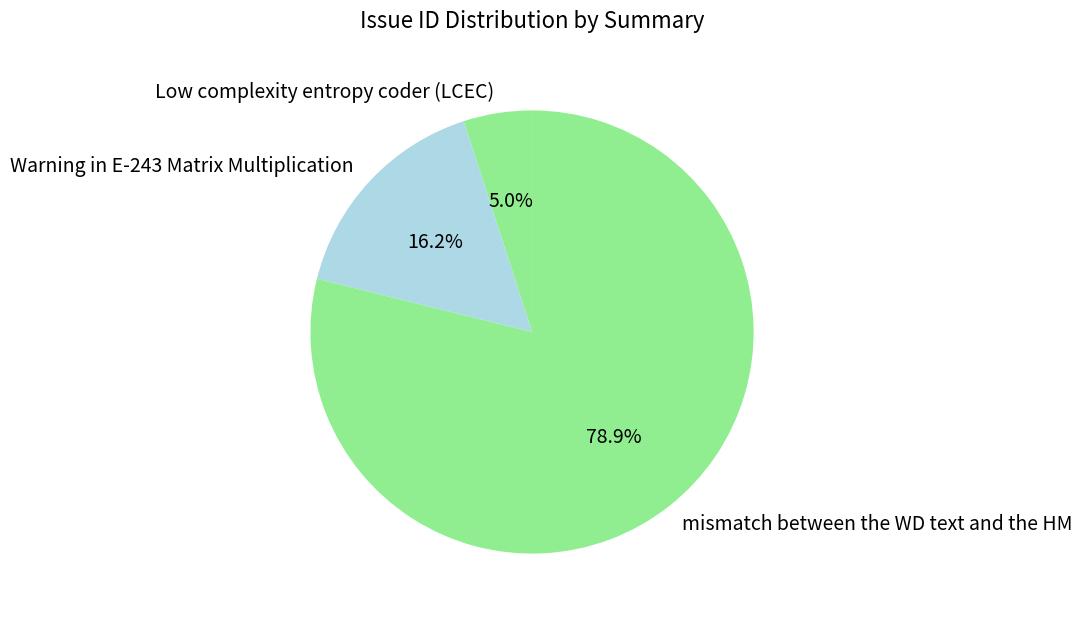

Combined, what portion of the pie is mismatch between the WD text and the HM and Warning in E-243 Matrix Multiplication?

95.0%